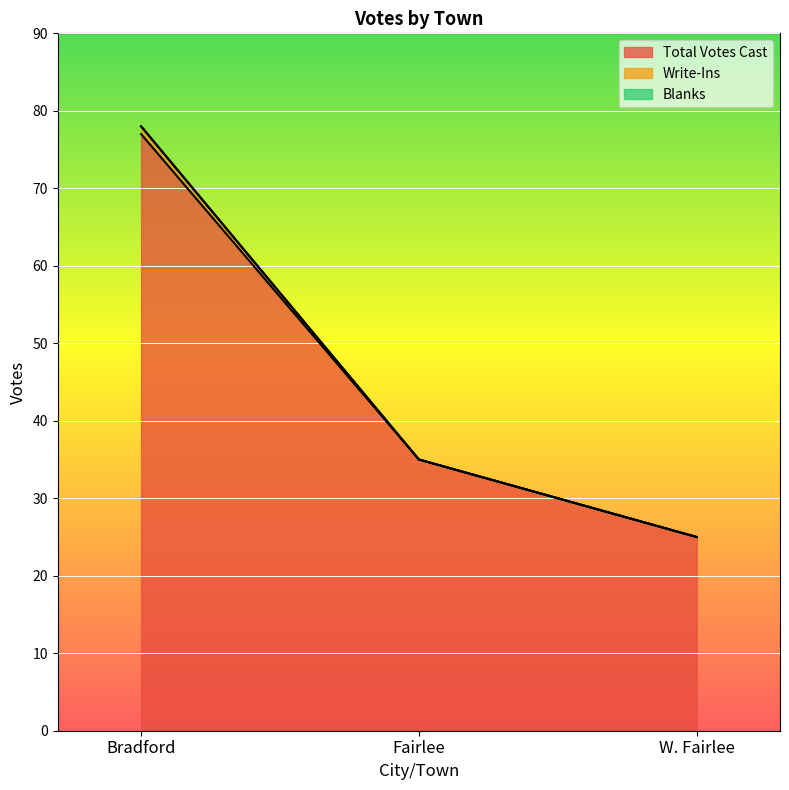

Which series has the largest range (max minus min)?

Write-Ins